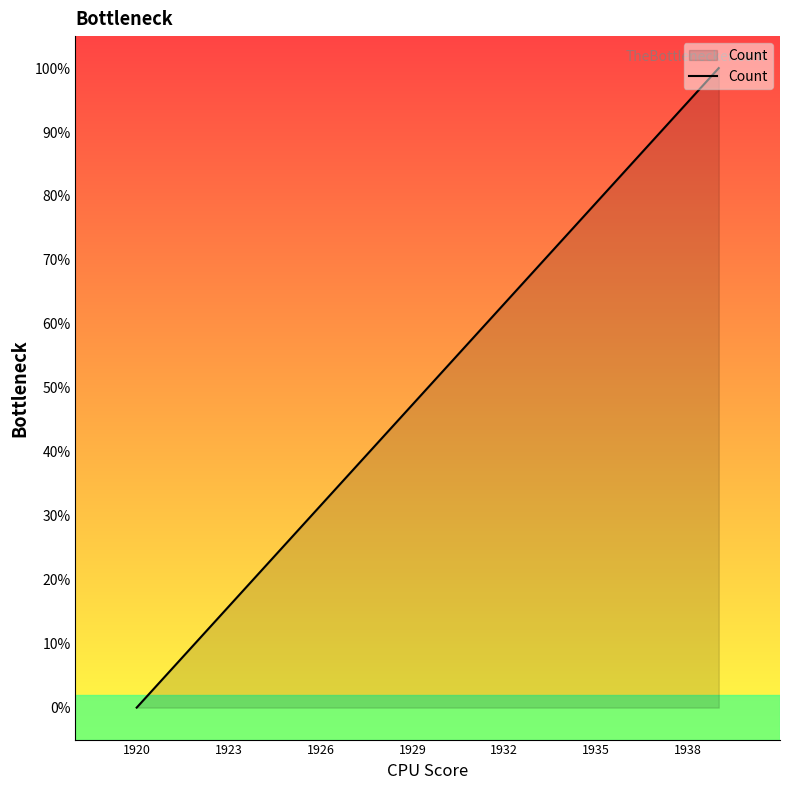

What is the difference between the maximum and minimum values?

100.0